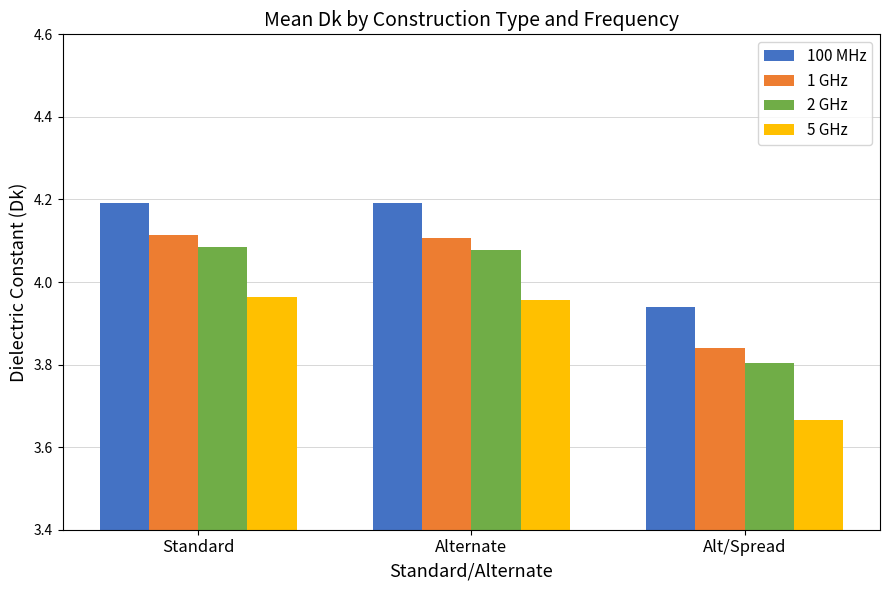

What is the total value across all series at Alternate?

16.3